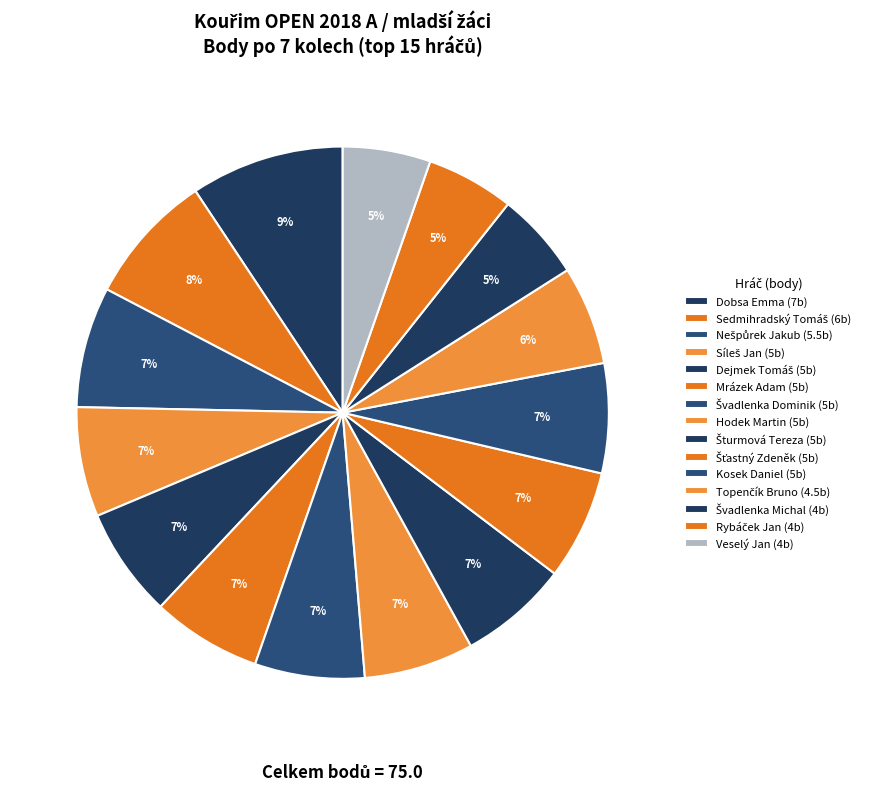

Count the number of slices in the pie.

15